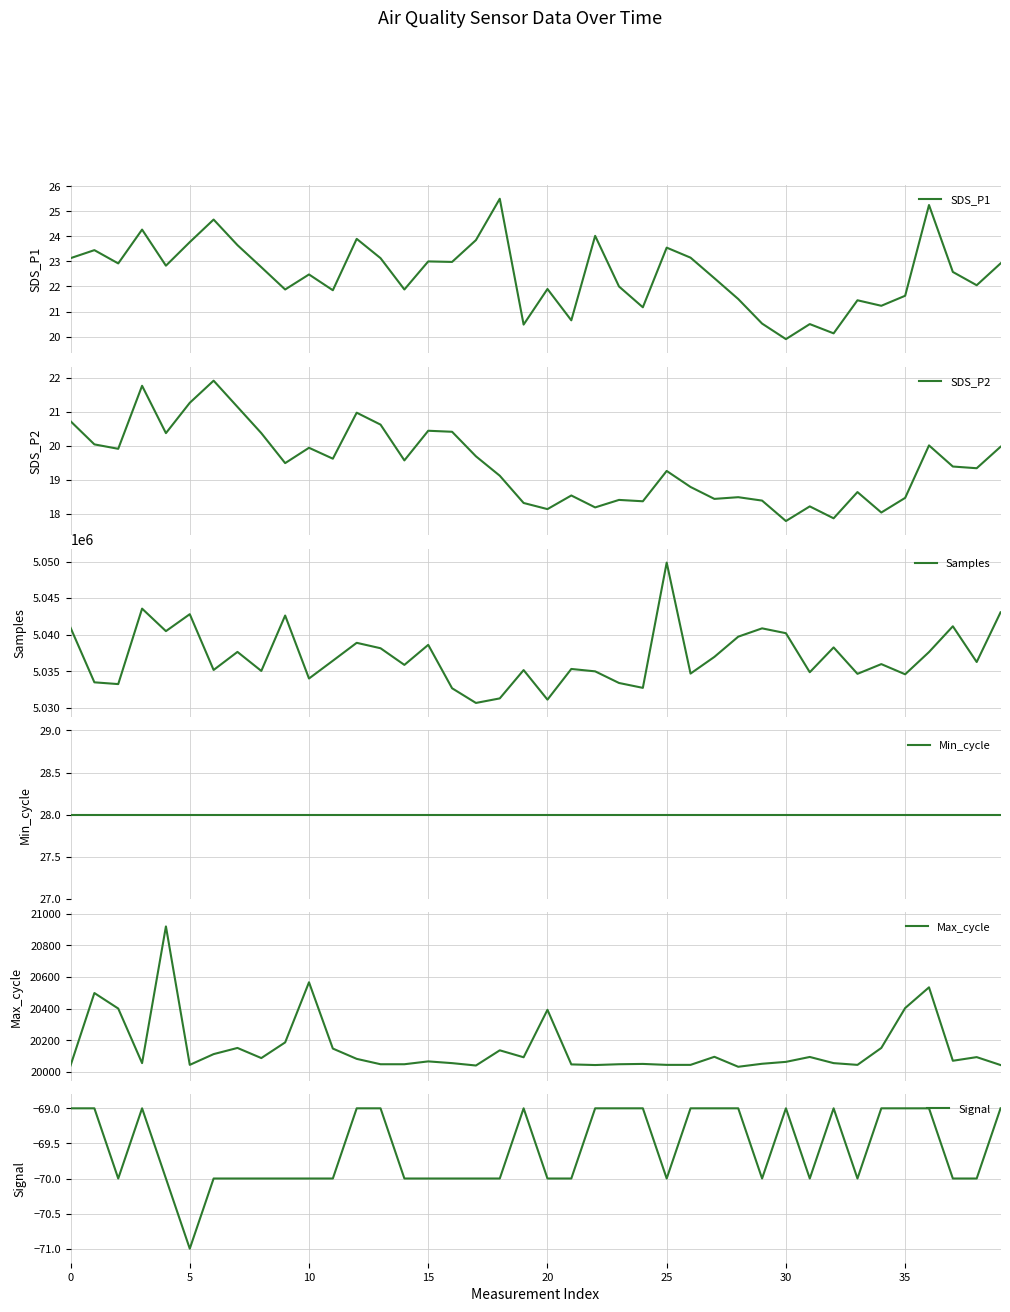

What is the minimum value for Max_cycle?

20033